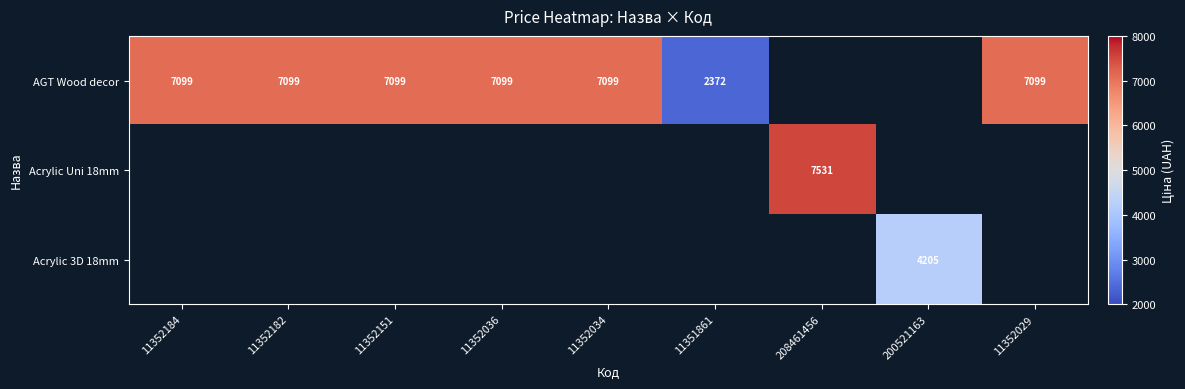

At which label does AGT Wood decor reach its minimum?

11351861